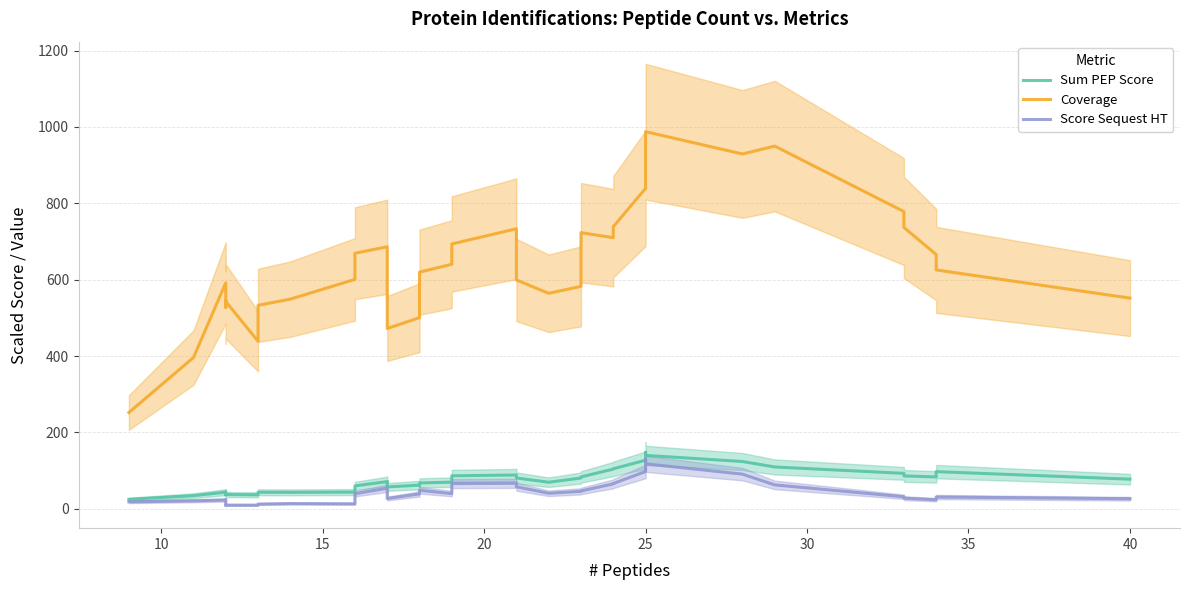

Which series has the largest total across all categories?

Coverage